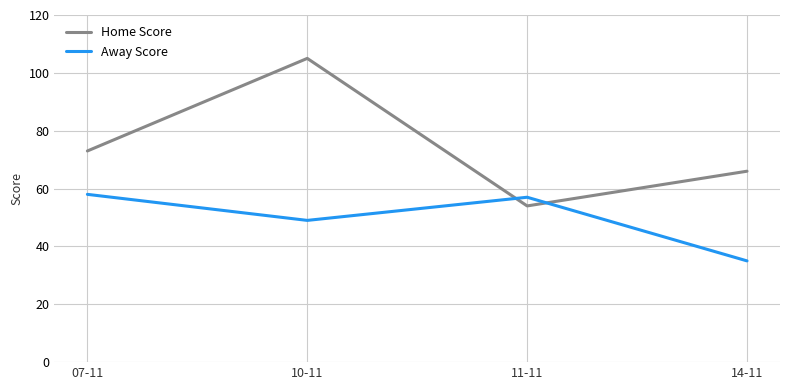

Reading left to right, list all the values displayed in this chart.

Home Score: 07-11=73	10-11=105	11-11=54	14-11=66
Away Score: 07-11=58	10-11=49	11-11=57	14-11=35